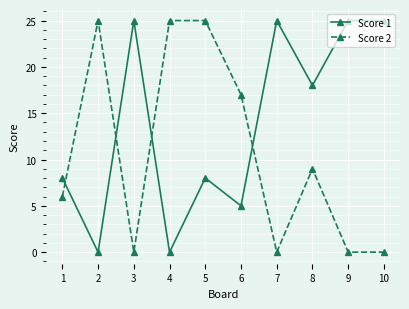

Reading left to right, list all the values displayed in this chart.

Score 1: 1=8	2=0	3=25	4=0	5=8	6=5	7=25	8=18	9=25	10=25
Score 2: 1=6	2=25	3=0	4=25	5=25	6=17	7=0	8=9	9=0	10=0